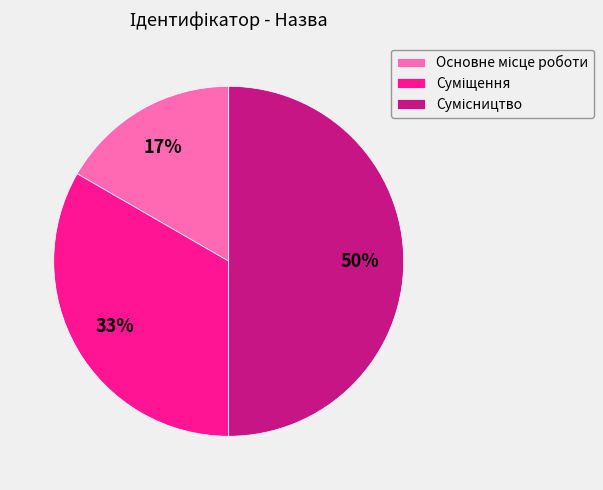

How many slices are in this pie chart?

3